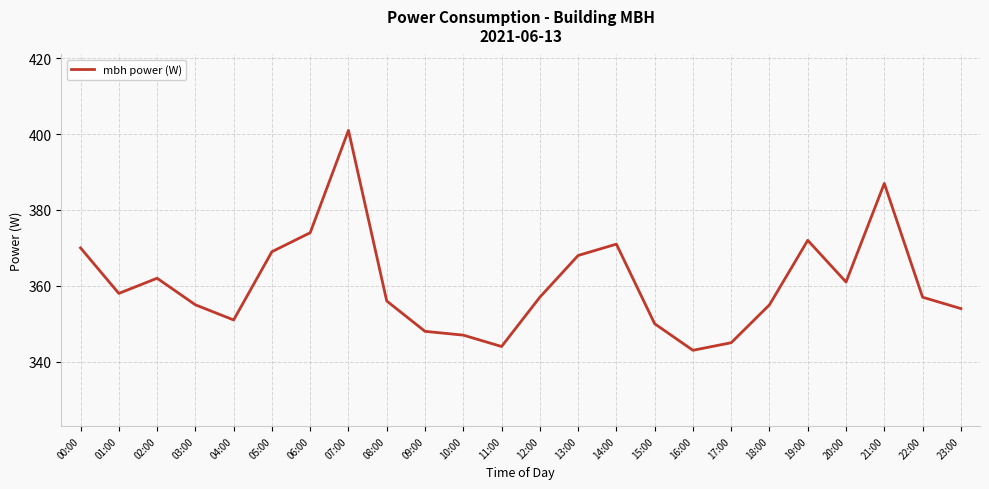

Count the number of data series in this chart.

1